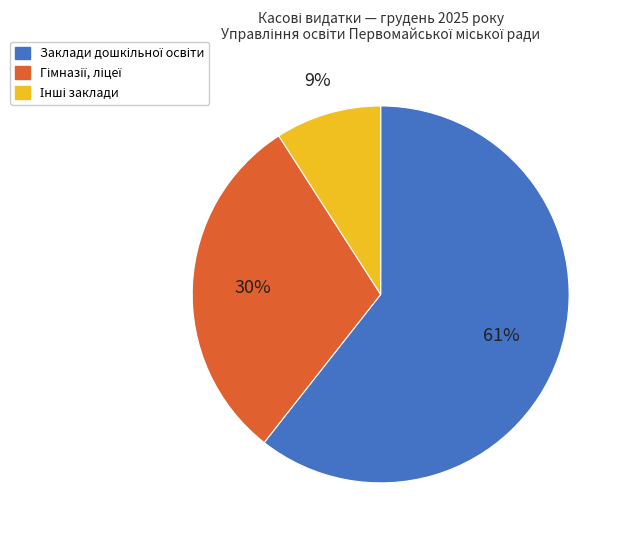

To the nearest percent, what is the average slice percentage?

33%